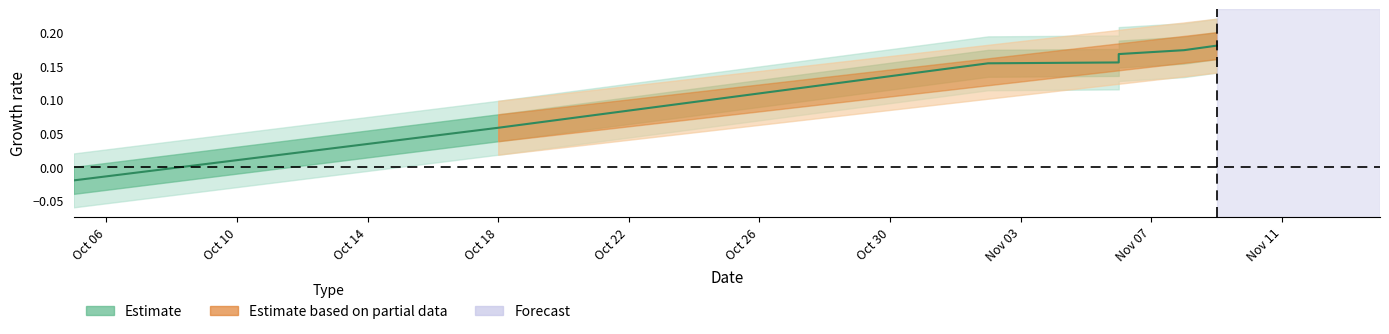

What is the greatest value displayed?

0.2